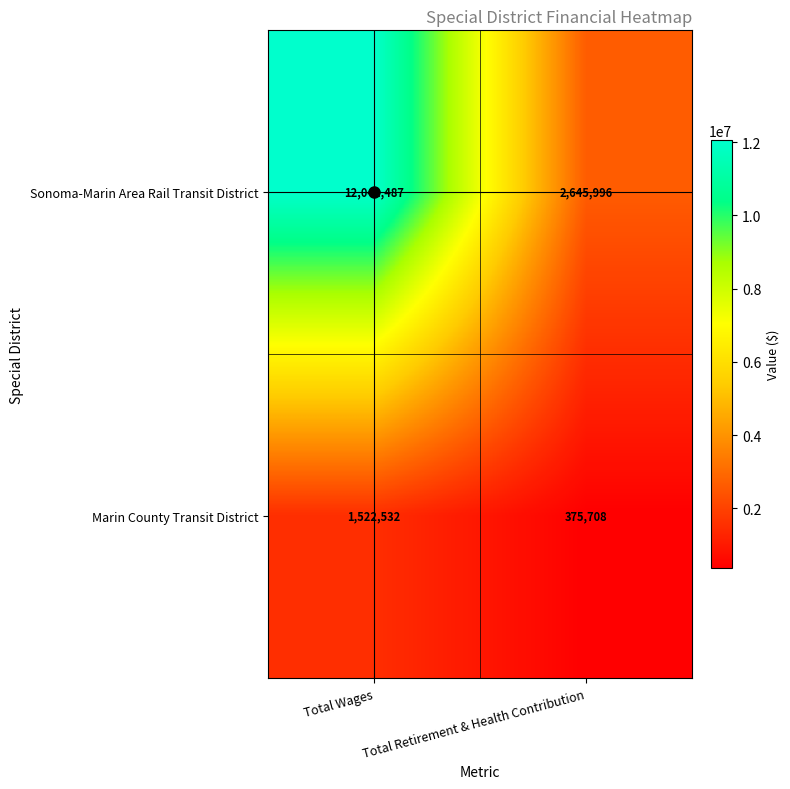

What is the maximum value shown in the chart?

12041487